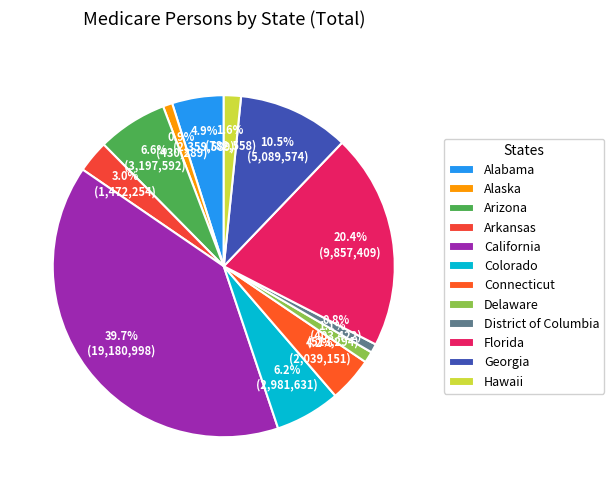

What portion of the pie excludes Georgia?

89.5%